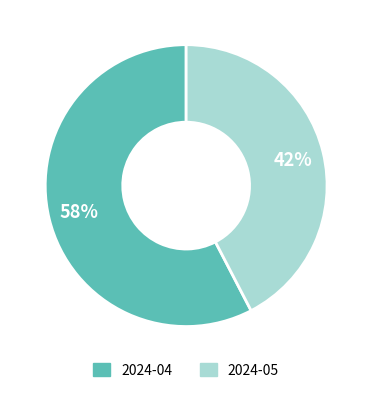

What is the largest slice in the pie chart?

2024-04